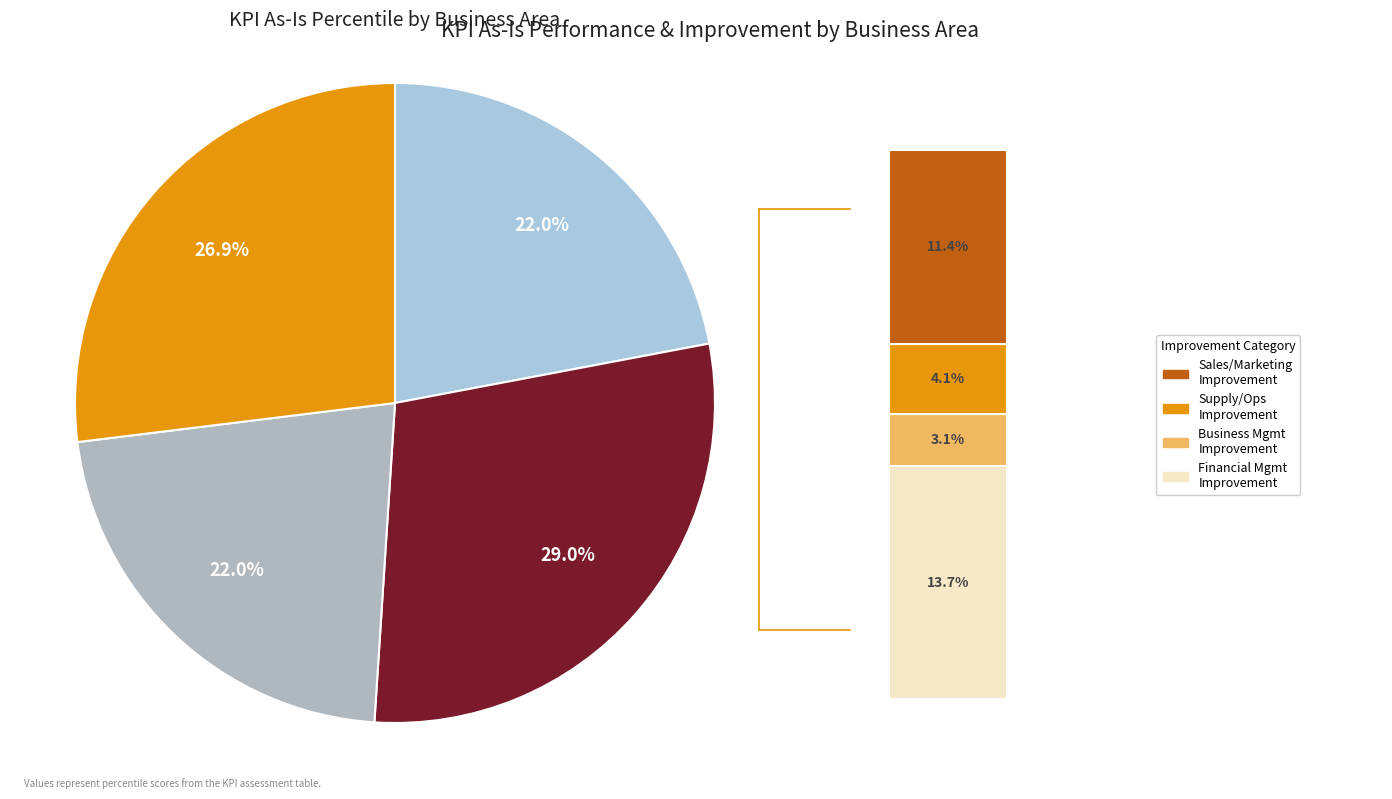

To the nearest percent, what portion does Financial Management Performance represent?

27%